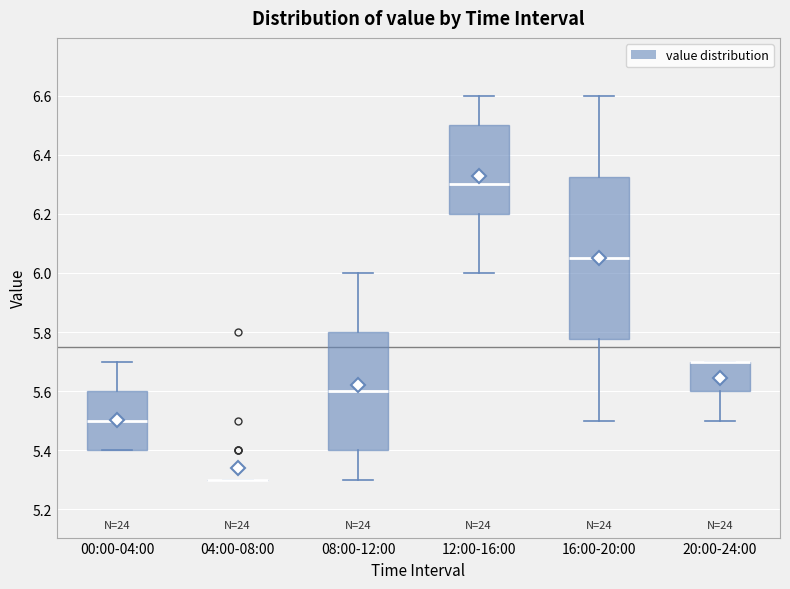

Reading left to right, transcribe this box plot: for each box, give where its median line is, the range the box spans, and where its two whiskers end, as read against the y-axis. The values are not printed on the chart, so give them approximately, as read against the axis.

00:00-04:00: median 5.50, box 5.40 to 5.60, whiskers 5.40 to 5.70
04:00-08:00: box collapsed to a line at 5.30, whiskers 5.30 to 5.30
08:00-12:00: median 5.60, box 5.40 to 5.80, whiskers 5.30 to 6.00
12:00-16:00: median 6.30, box 6.20 to 6.50, whiskers 6.00 to 6.60
16:00-20:00: median 6.06, box 5.78 to 6.32, whiskers 5.50 to 6.60
20:00-24:00: median 5.70 (drawn on the box's upper edge), box 5.60 to 5.70, whiskers 5.50 to 5.70